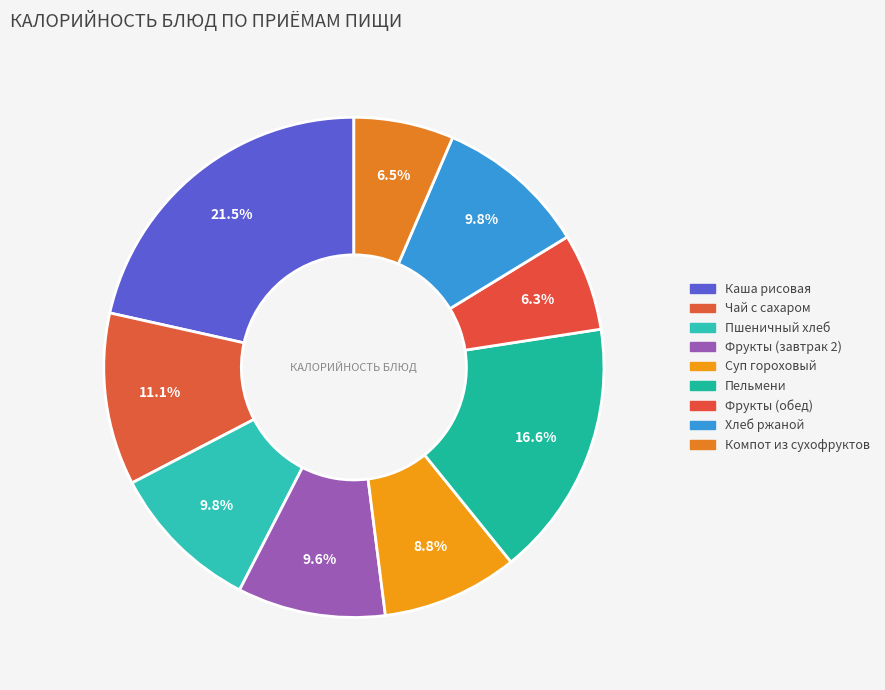

Is there a majority slice in this chart?

No